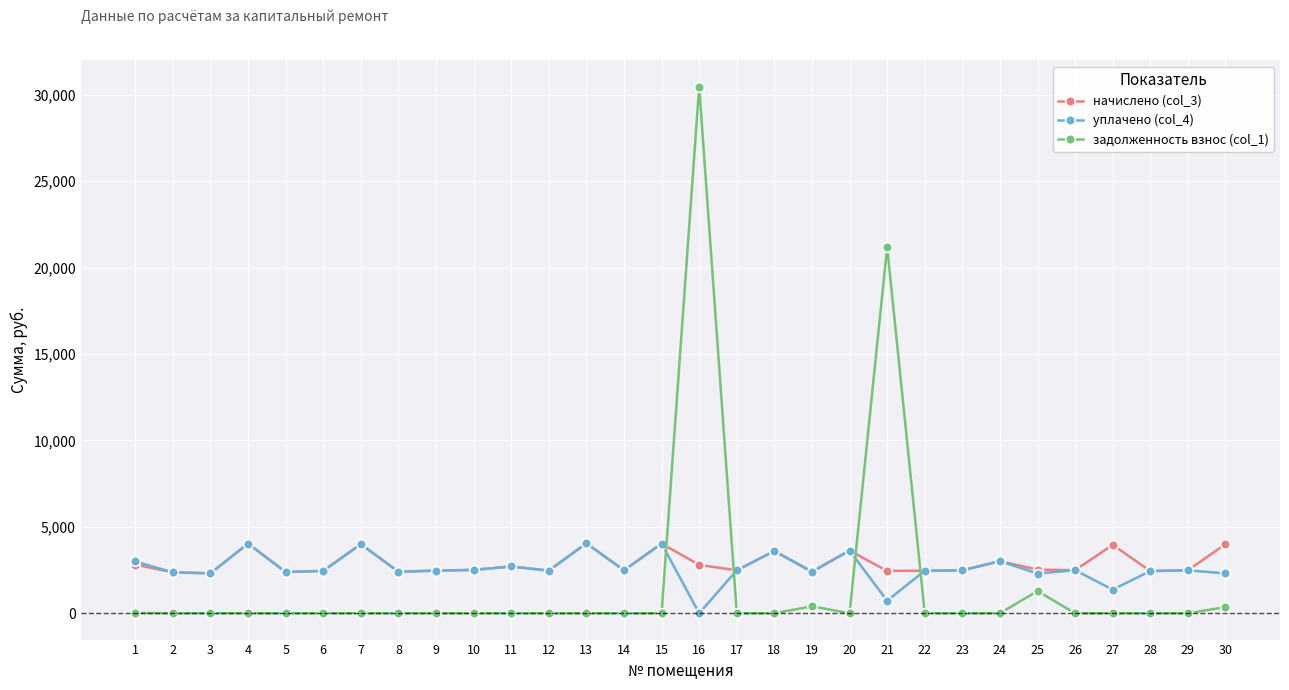

How many lines are shown in the chart?

3